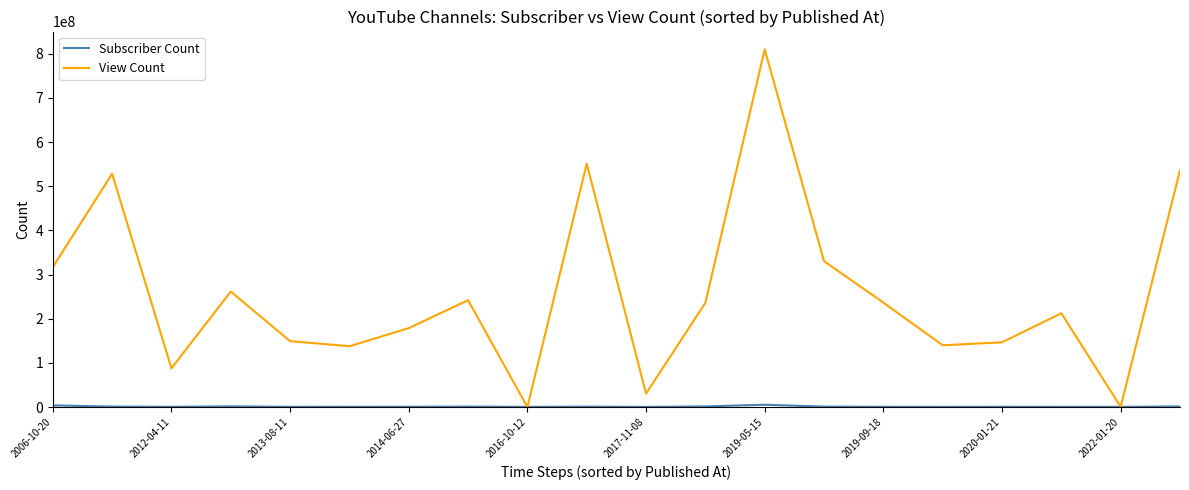

What is the greatest value displayed?

809694818